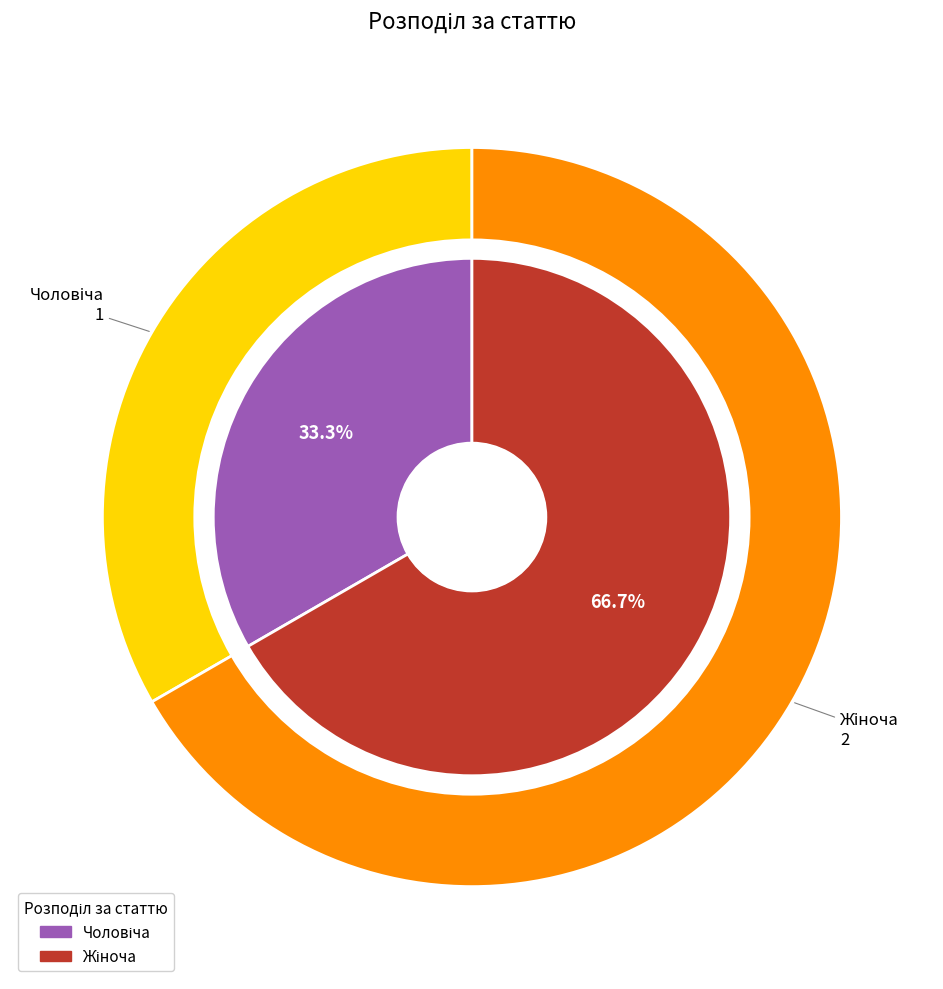

The Жіноча slice represents 60% of the pie. True or false?

False